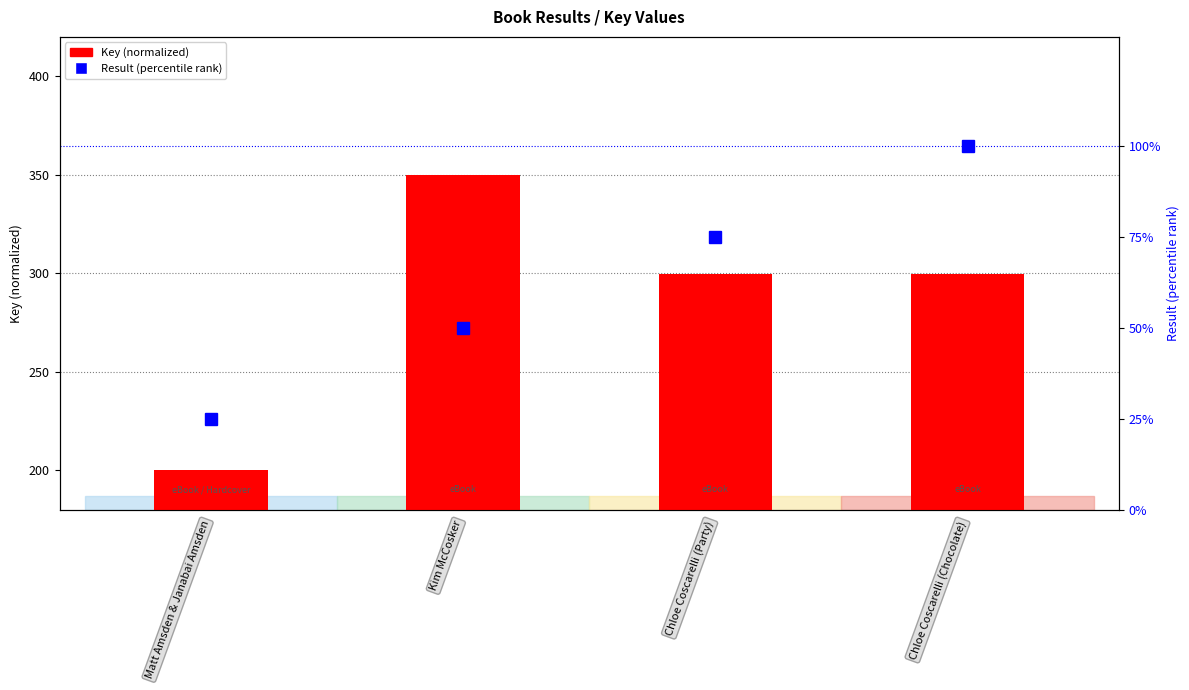

Reading left to right, extract all data points from this chart.

Key (normalized): Matt Amsden & Janabai Amsden=200.0	Kim McCosker=350.0	Chloe Coscarelli (Party)=299.5	Chloe Coscarelli (Chocolate)=299.5
Result (percentile): Matt Amsden & Janabai Amsden=25.0	Kim McCosker=50.0	Chloe Coscarelli (Party)=75.0	Chloe Coscarelli (Chocolate)=100.0